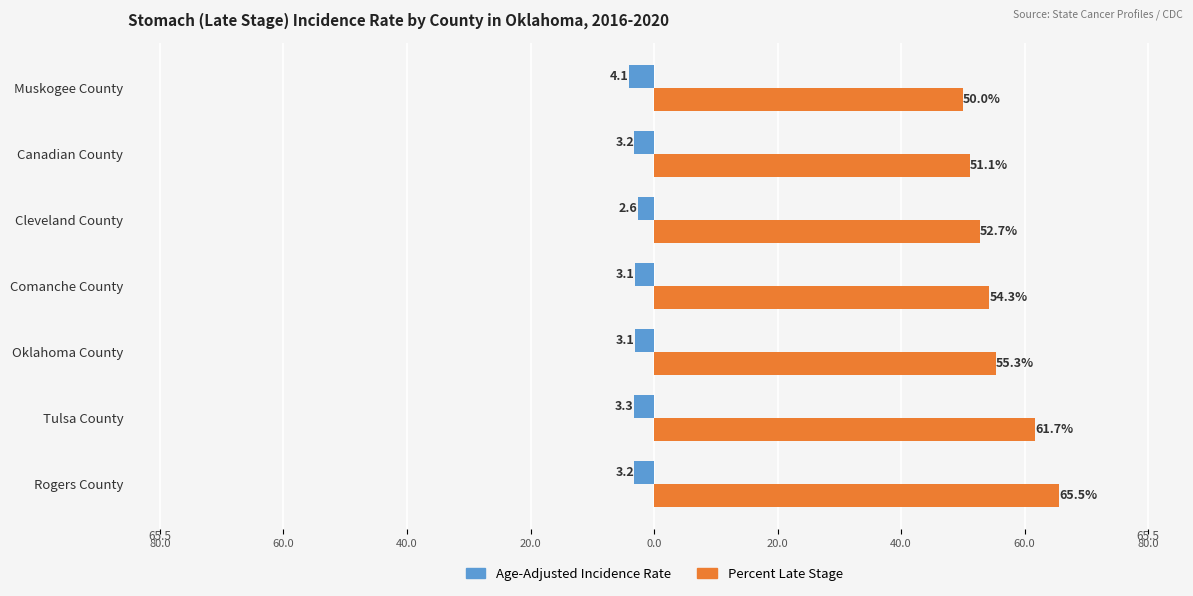

What are all the series names shown in the legend?

Age-Adjusted Incidence Rate, Percent Late Stage